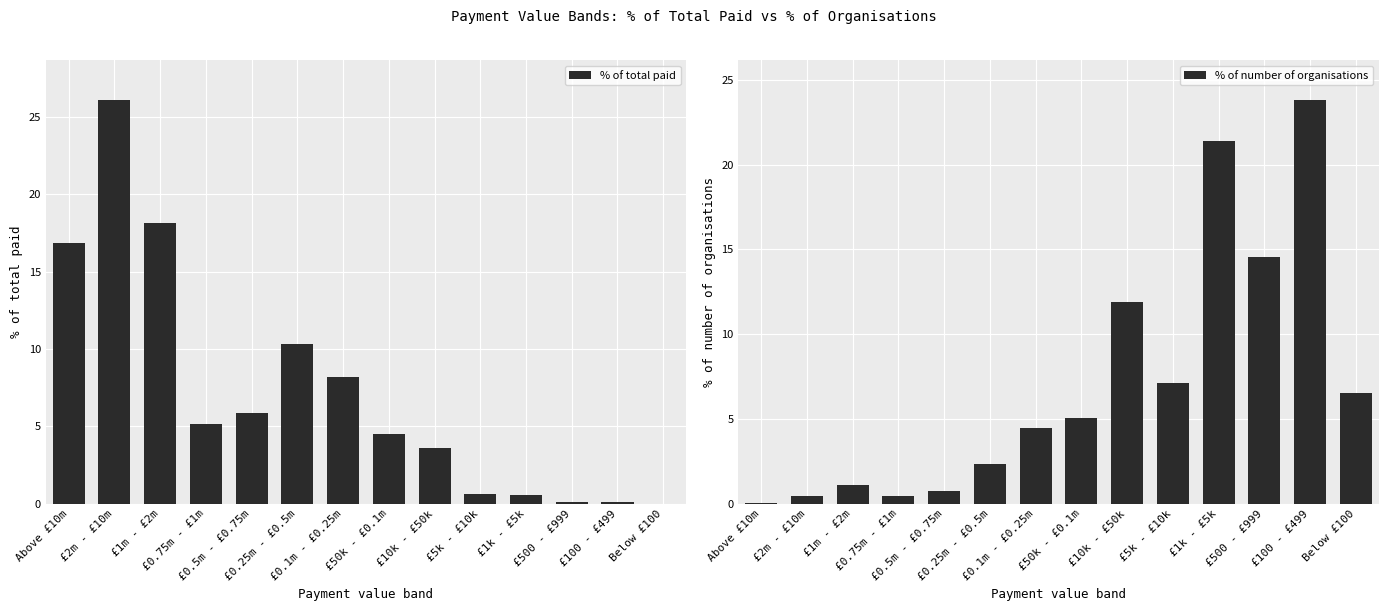

What is the approximate value of % of number of organisations at £10k - £50k?

11.9